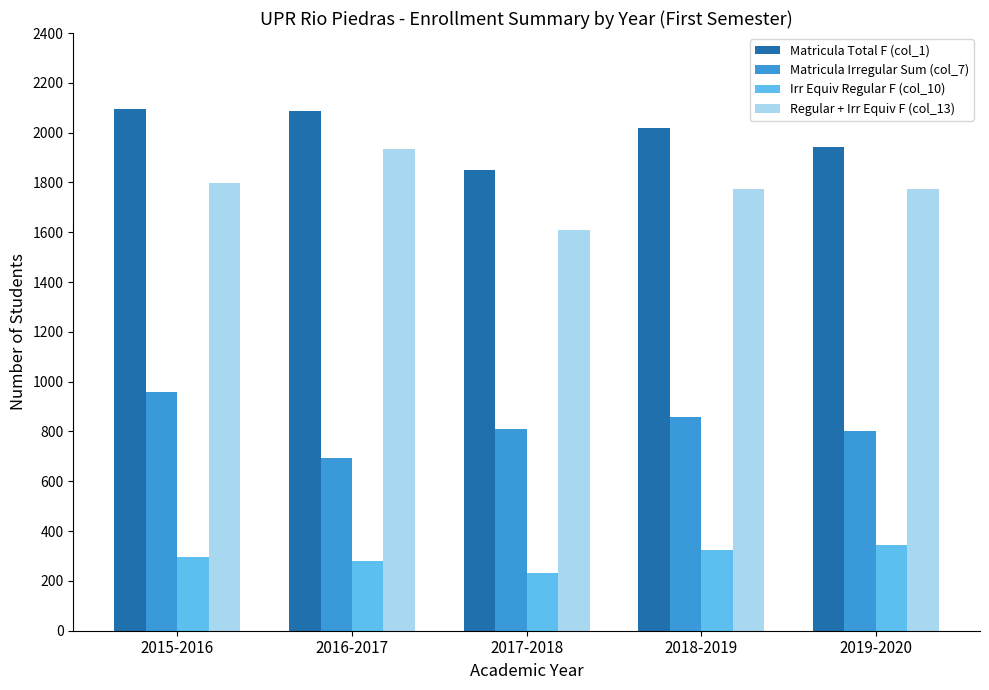

What are all the series names shown in the legend?

Matricula Total F (col_1), Matricula Irregular Sum (col_7), Irr Equiv Regular F (col_10), Regular + Irr Equiv F (col_13)